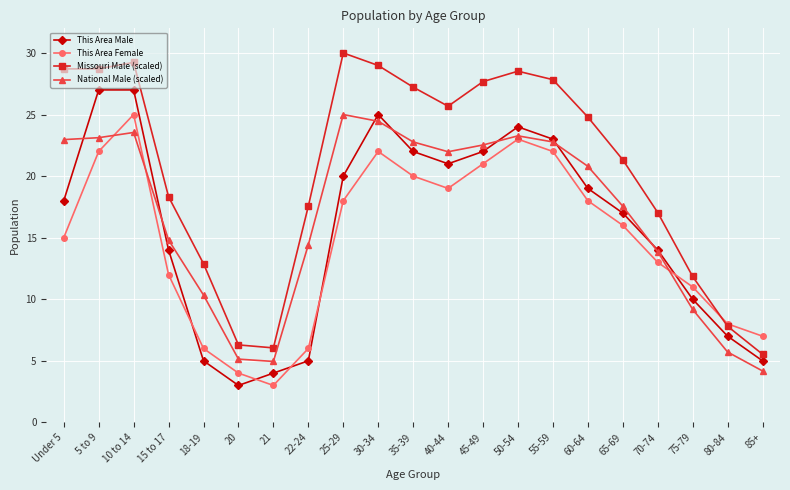

After their last crossing, which series has the higher values: National Male (scaled) or This Area Female?

This Area Female